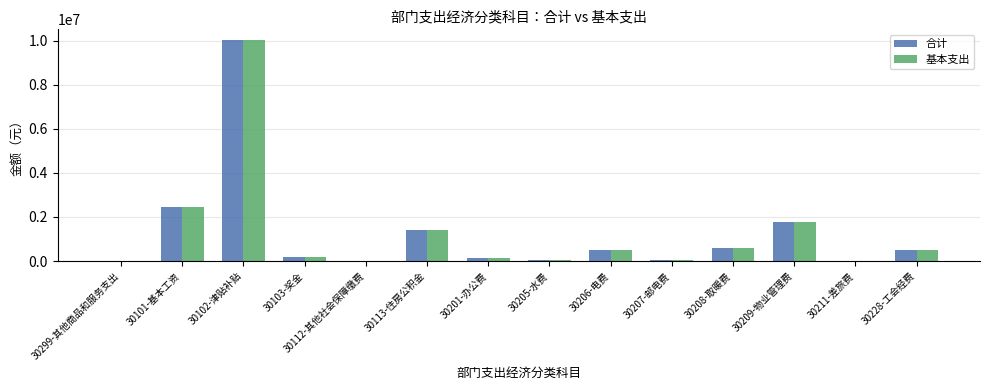

Where is 合计 nearest to the value 5010129?

30101-基本工资